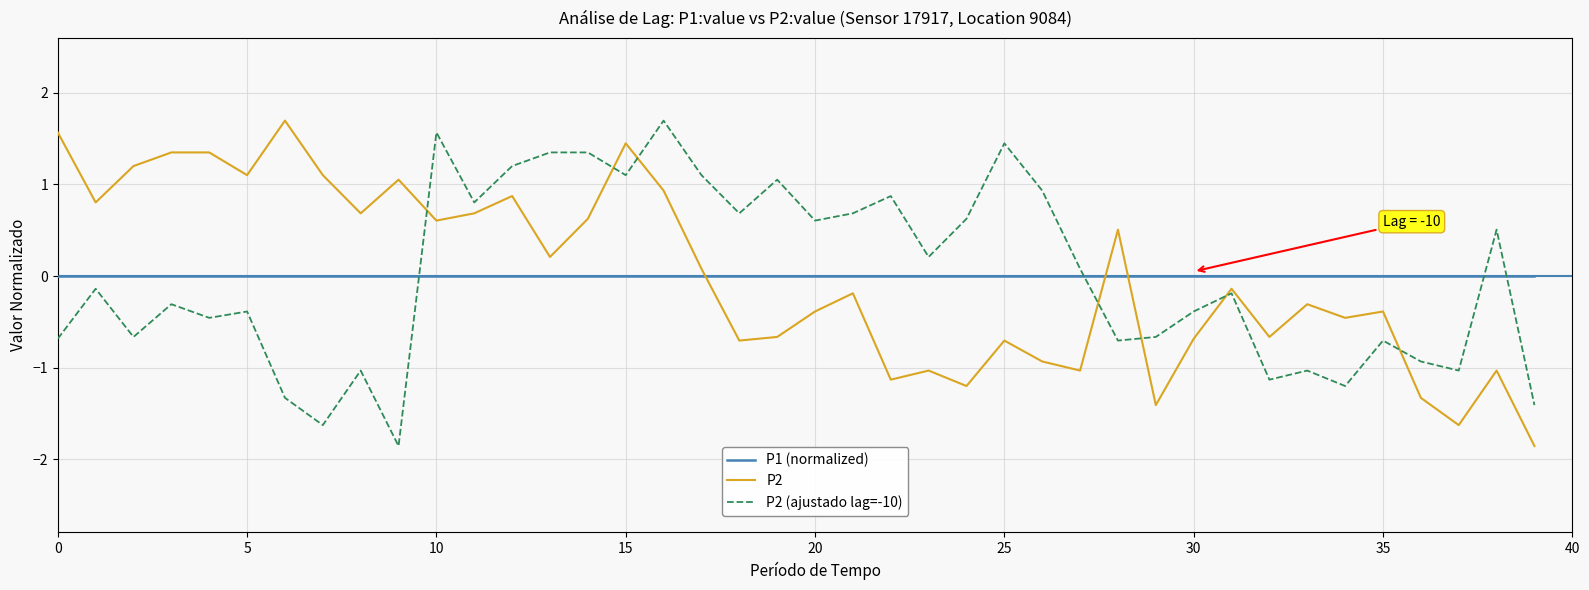

True or false: P1 (normalized) and P2 (ajustado lag=-10) intersect in this chart.

True